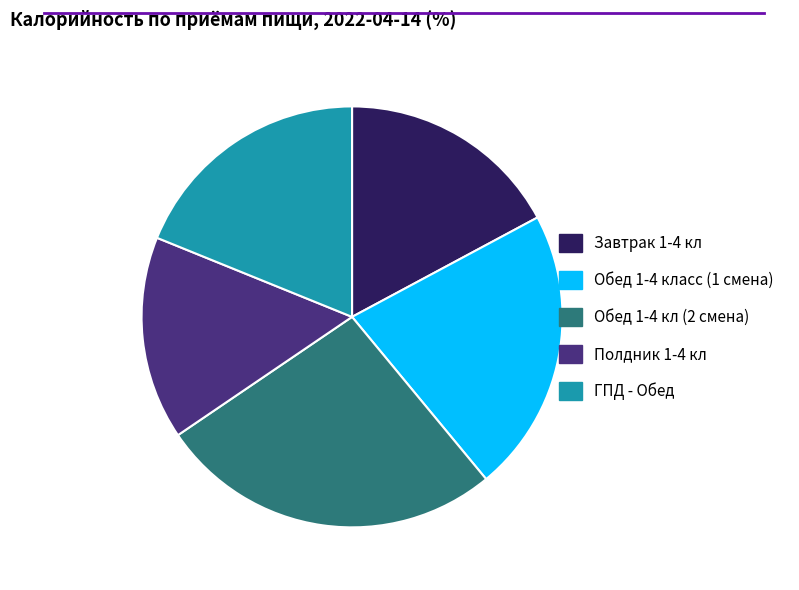

How many segments does this pie chart have?

5